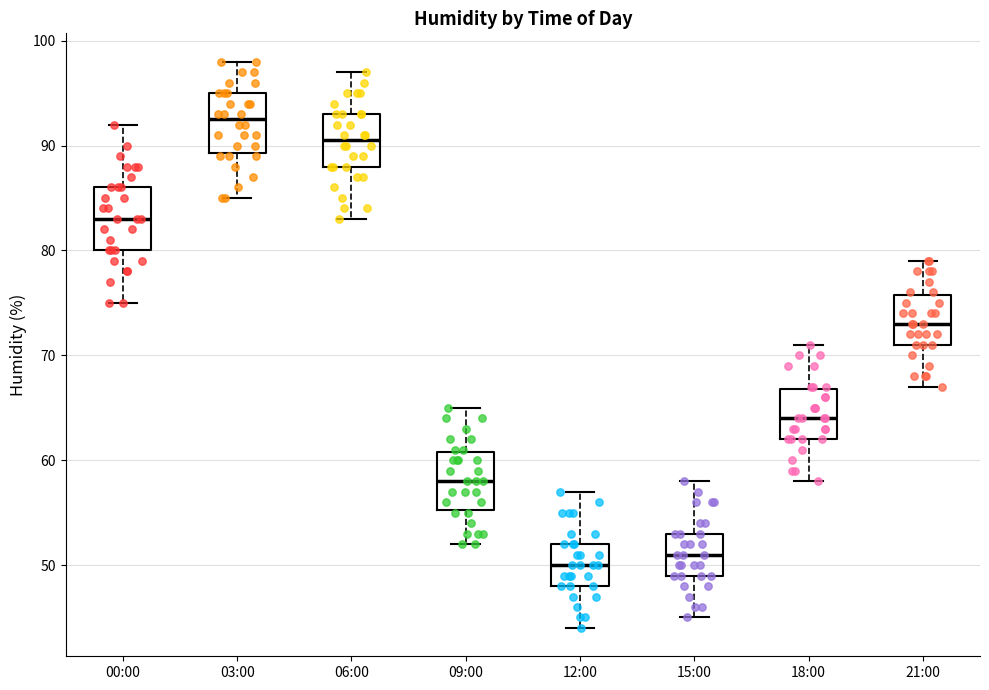

Reading left to right, read every box against the y-axis: the position of its median line, the range the box covers, and the ends of its whiskers. The values are not printed on the chart, so give them approximately, as read against the axis.

00:00: median 83, box 80 to 86, whiskers 75 to 92
03:00: median 93, box 89 to 95, whiskers 85 to 98
06:00: median 91, box 88 to 93, whiskers 83 to 97
09:00: median 58, box 55 to 61, whiskers 52 to 65
12:00: median 50, box 48 to 52, whiskers 44 to 57
15:00: median 51, box 49 to 53, whiskers 45 to 58
18:00: median 64, box 62 to 67, whiskers 58 to 71
21:00: median 73, box 71 to 76, whiskers 67 to 79